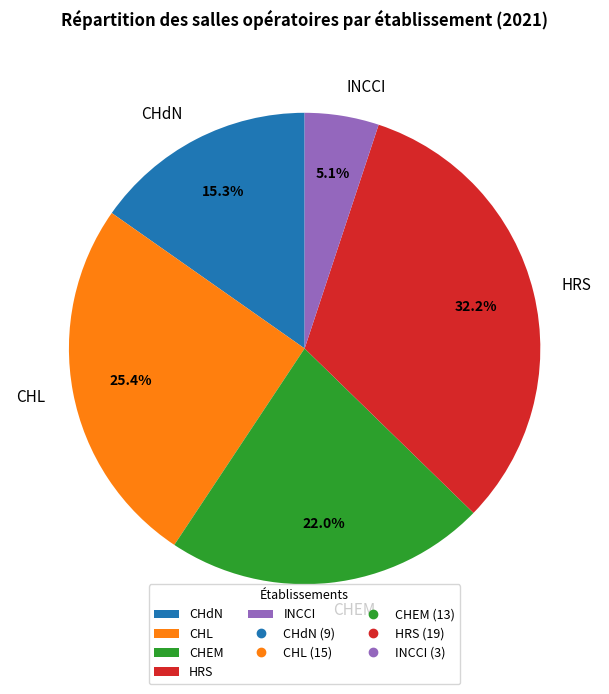

To the nearest percent, what is the difference between the CHEM and CHL slice percentages?

3%